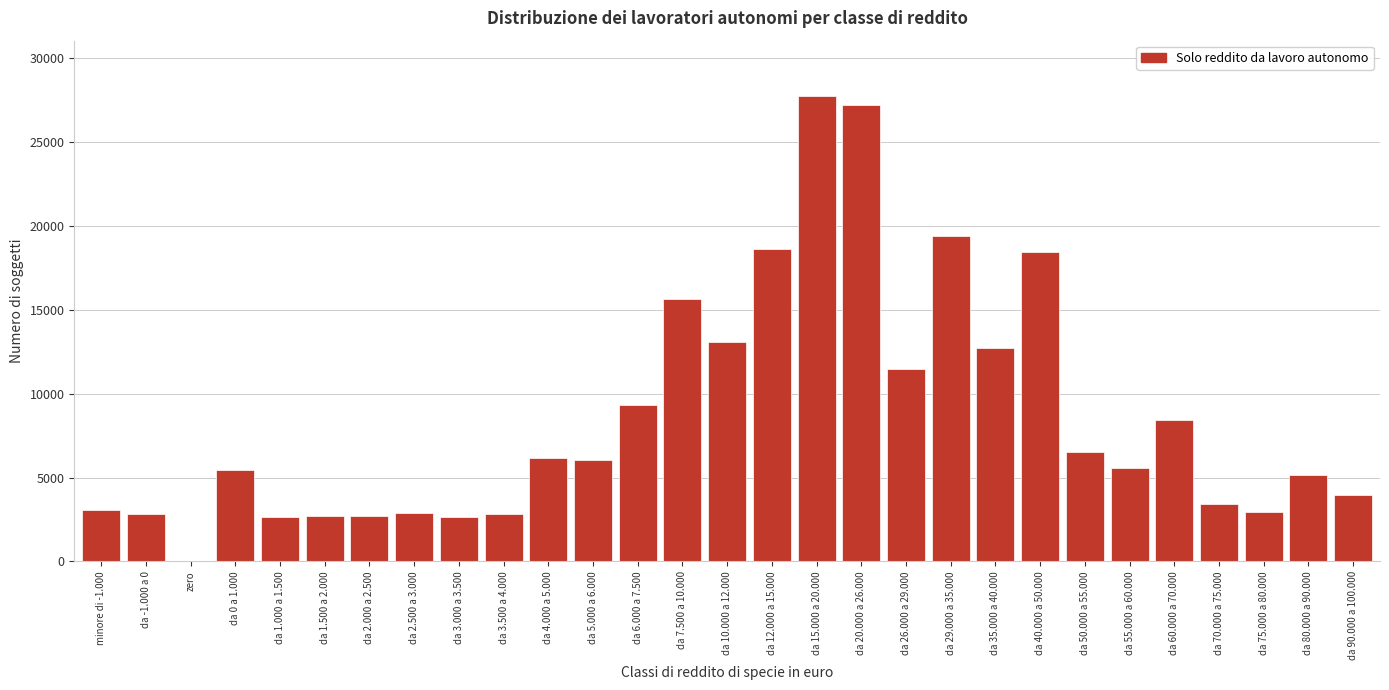

The value at da 2.500 a 3.000 is 2910. True or false?

True